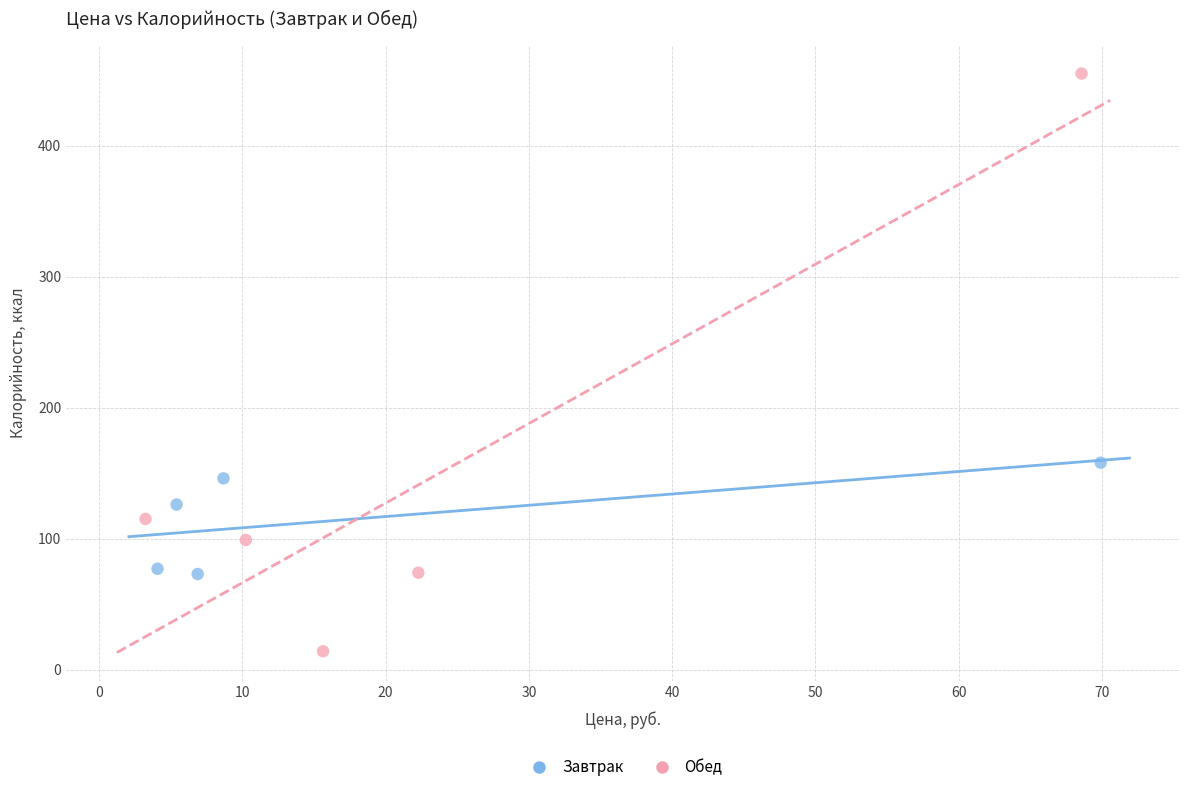

Which series contains the highest Y value?

Обед